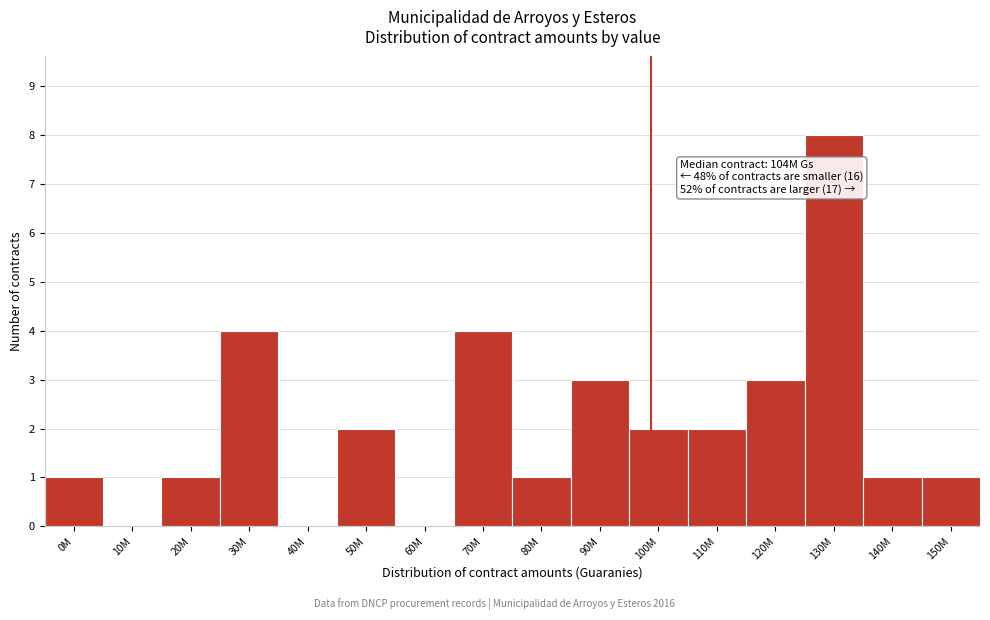

Reading right to left, extract all data points from this chart.

150M=1	140M=1	130M=8	120M=3	110M=2	100M=2	90M=3	80M=1	70M=4	60M=0	50M=2	40M=0	30M=4	20M=1	10M=0	0M=1